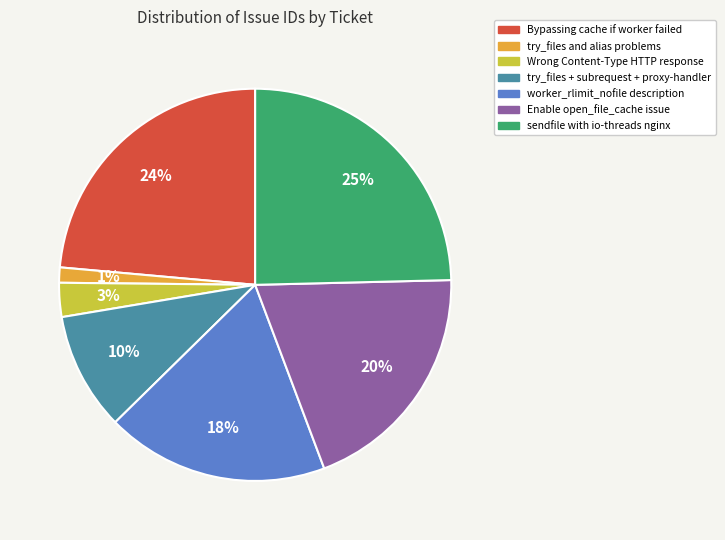

Is there a majority slice in this chart?

No